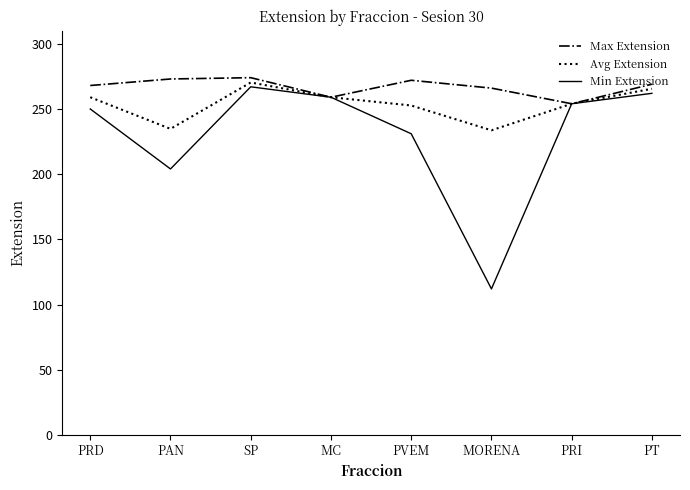

Rank the series by their average value, from highest to lowest.

Max Extension, Avg Extension, Min Extension